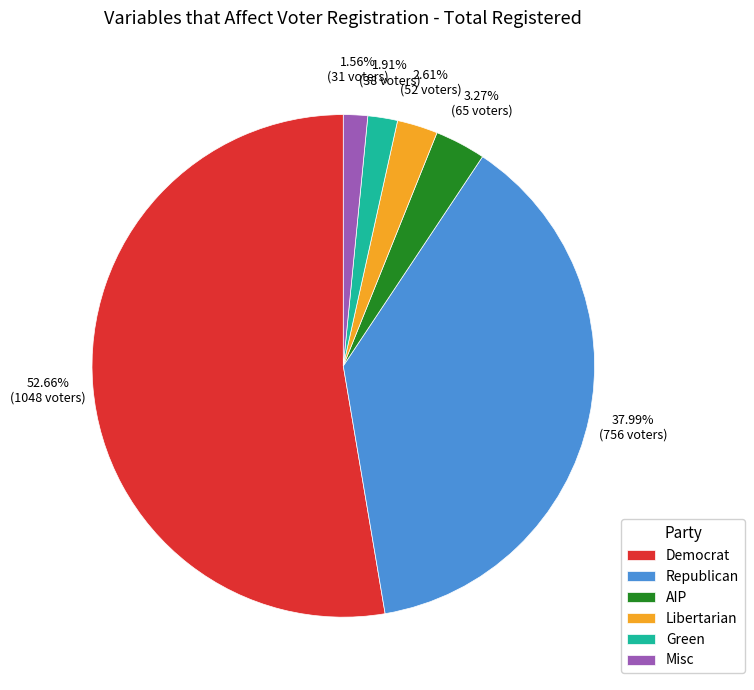

Which has a higher value, Misc or Republican?

Republican